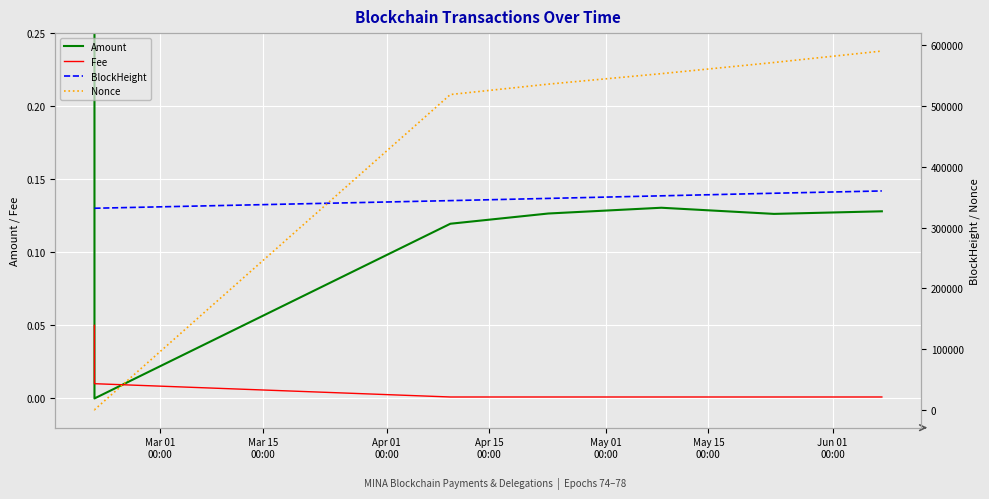

What is the label of the 6th point from the left?

May 15
00:00